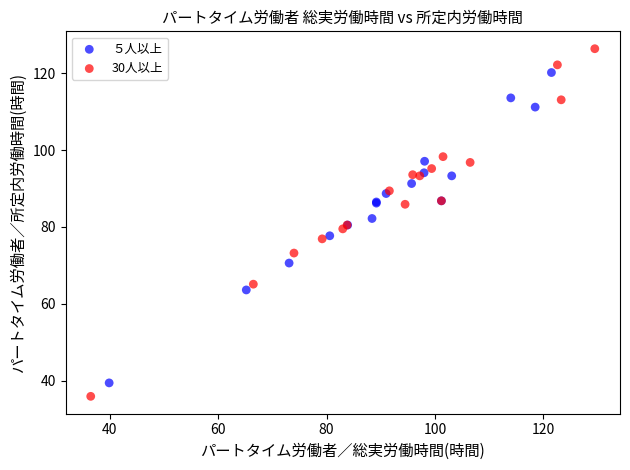

Which series reaches the maximum Y coordinate?

30人以上